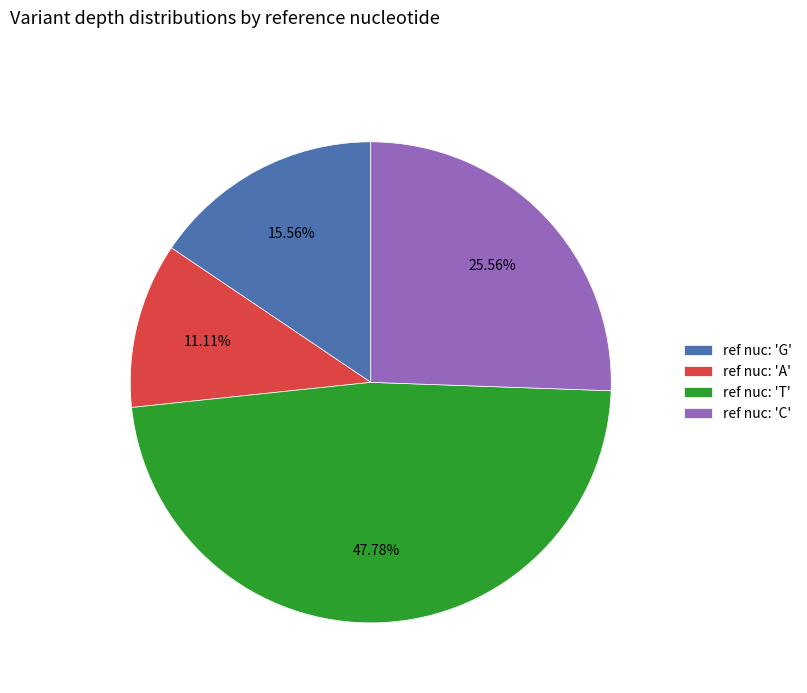

Which category has the biggest portion of the pie?

ref nuc: 'T'